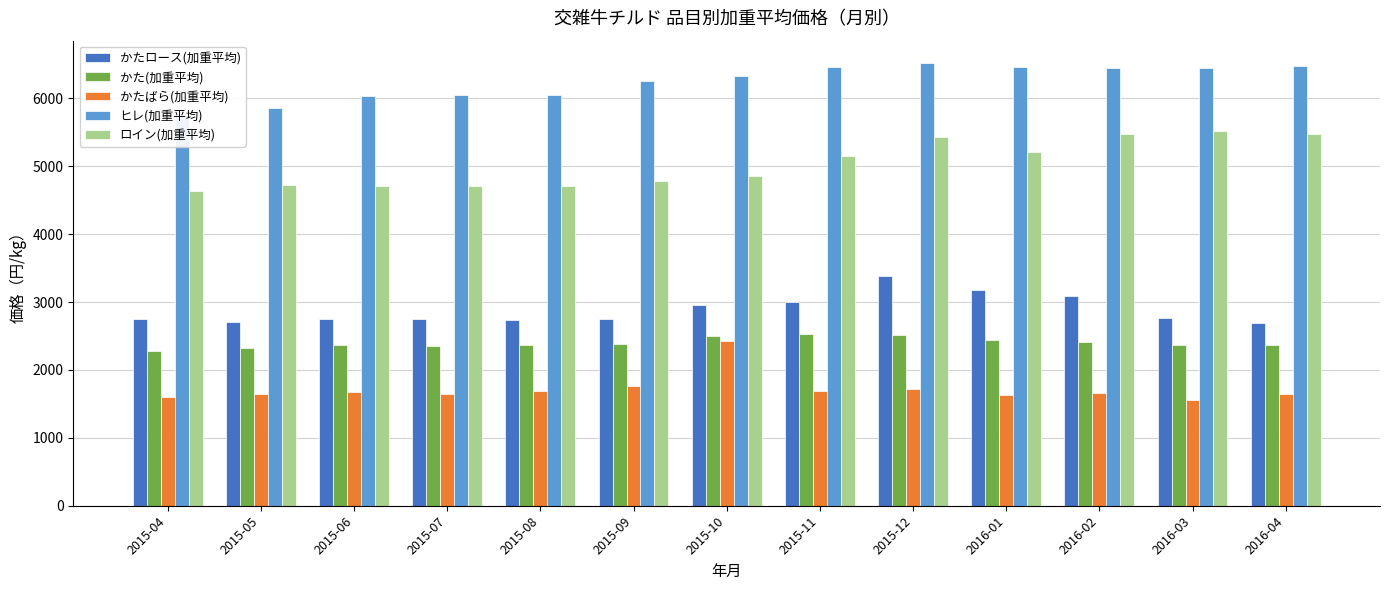

What is the lowest value of the かた(加重平均) series?

2278.0